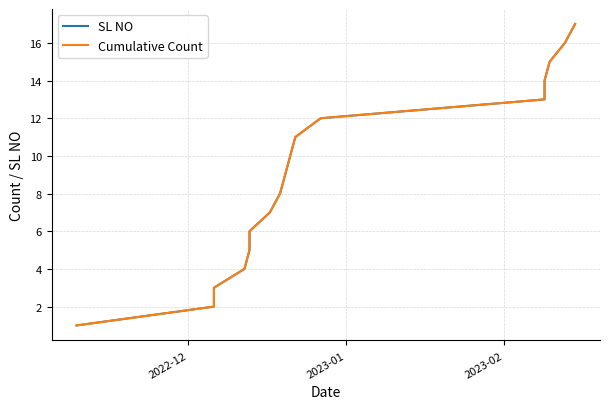

True or false: Cumulative Count has a value of 6 at 11.

False